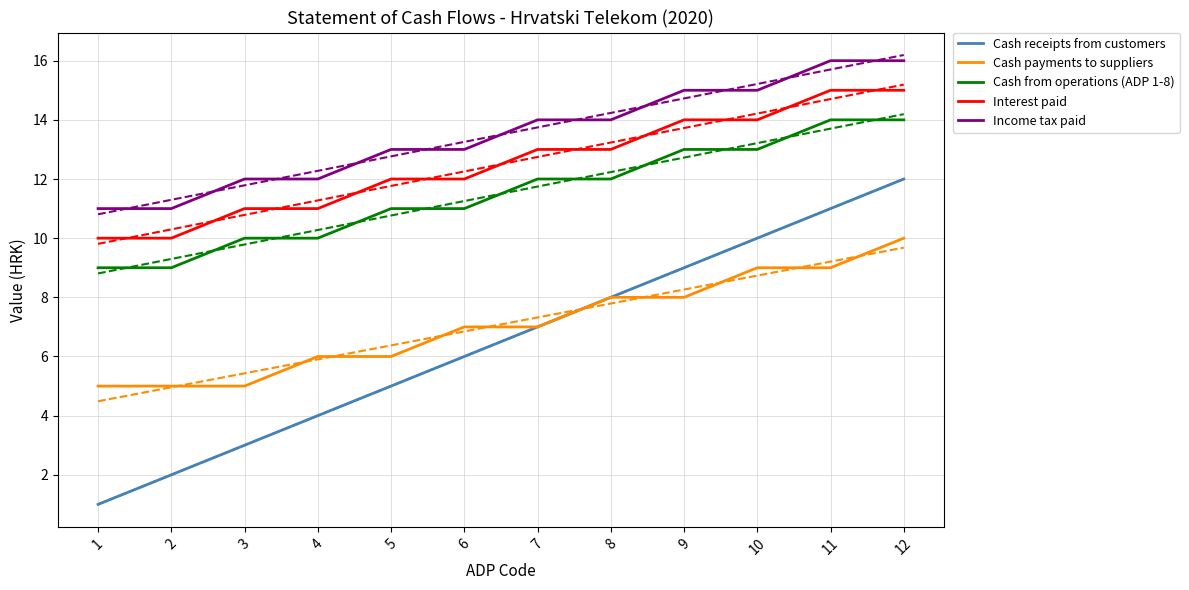

Count the Cash payments to suppliers values in the range 6 to 9.

8